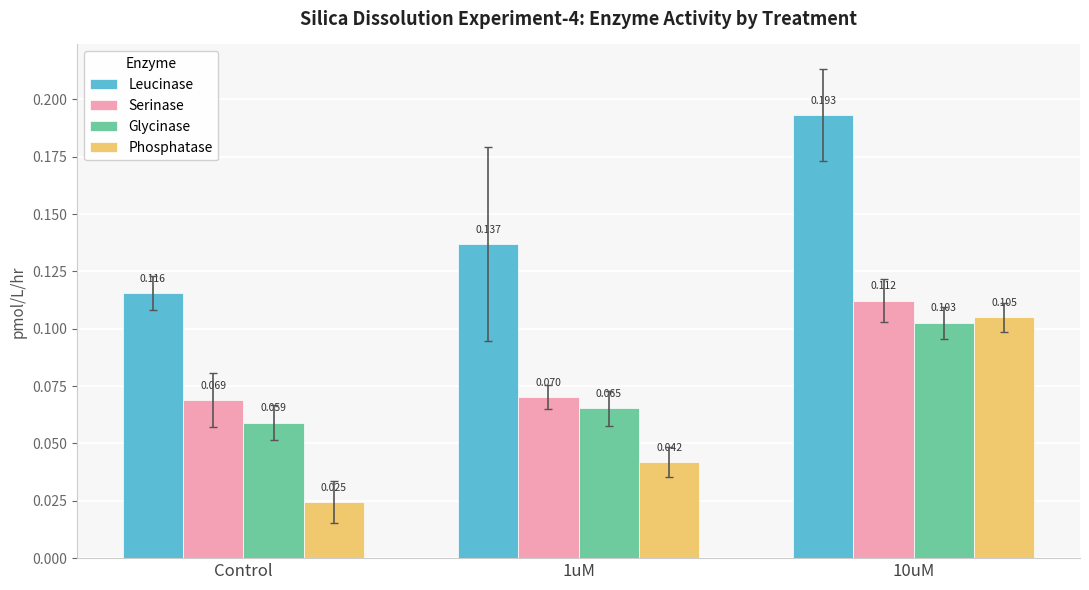

How many groups of bars are there?

3